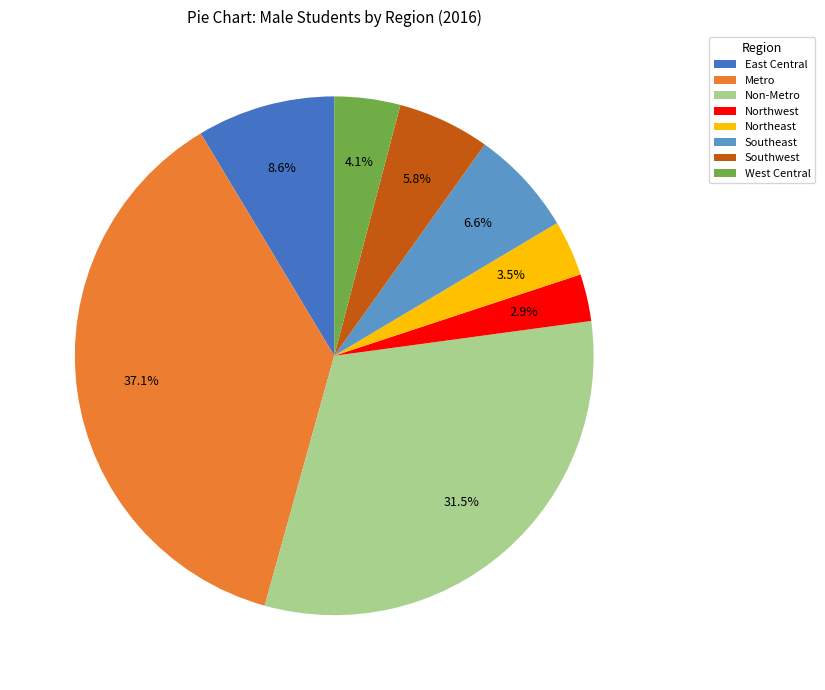

Rank the categories by value from highest to lowest.

Metro, Non-Metro, East Central, Southeast, Southwest, West Central, Northeast, Northwest